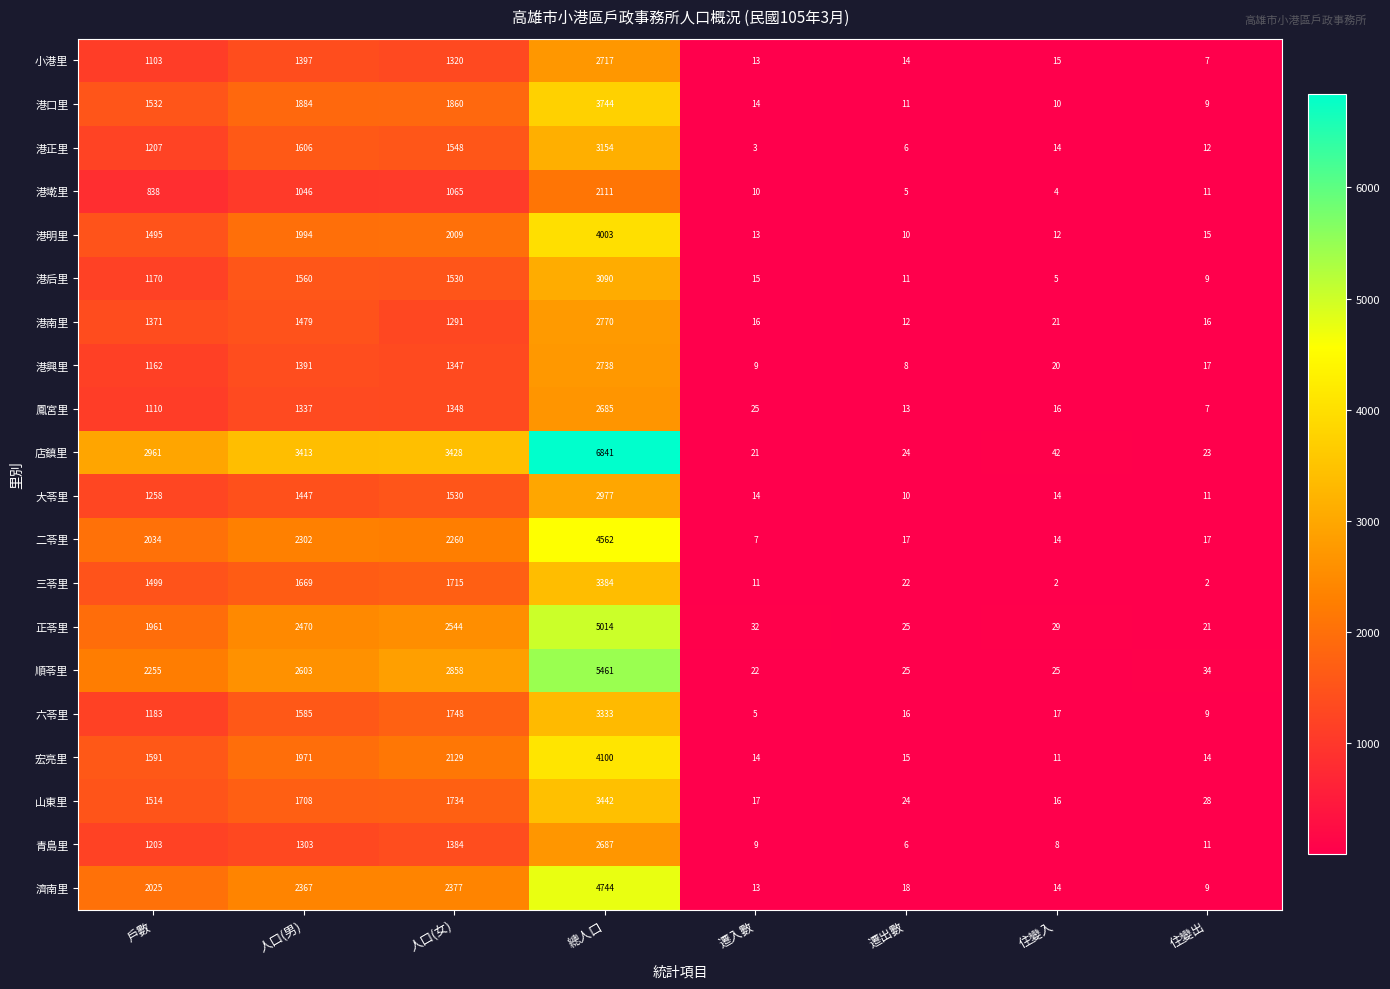

Rank the categories by 港明里 value from lowest to highest.

遷出數, 住變入, 遷入數, 住變出, 戶數, 人口(男), 人口(女), 總人口